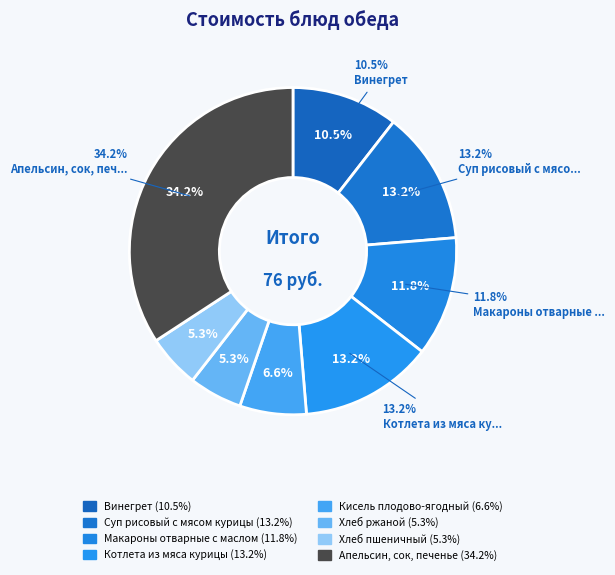

Rank the categories by value from lowest to highest.

Хлеб ржаной, Хлеб пшеничный, Кисель плодово-ягодный, Винегрет, Макароны отварные с маслом, Суп рисовый с мясом курицы, Котлета из мяса курицы, Апельсин, сок, печенье